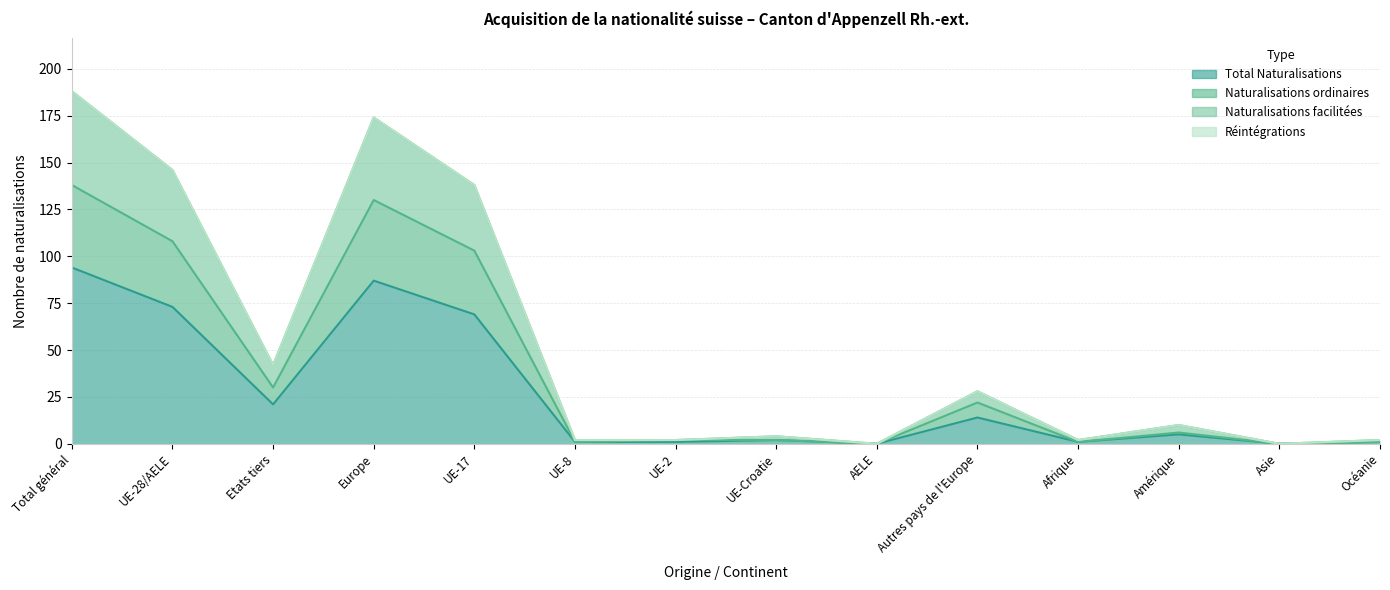

The value of Naturalisations ordinaires at Afrique is 1. True or false?

True